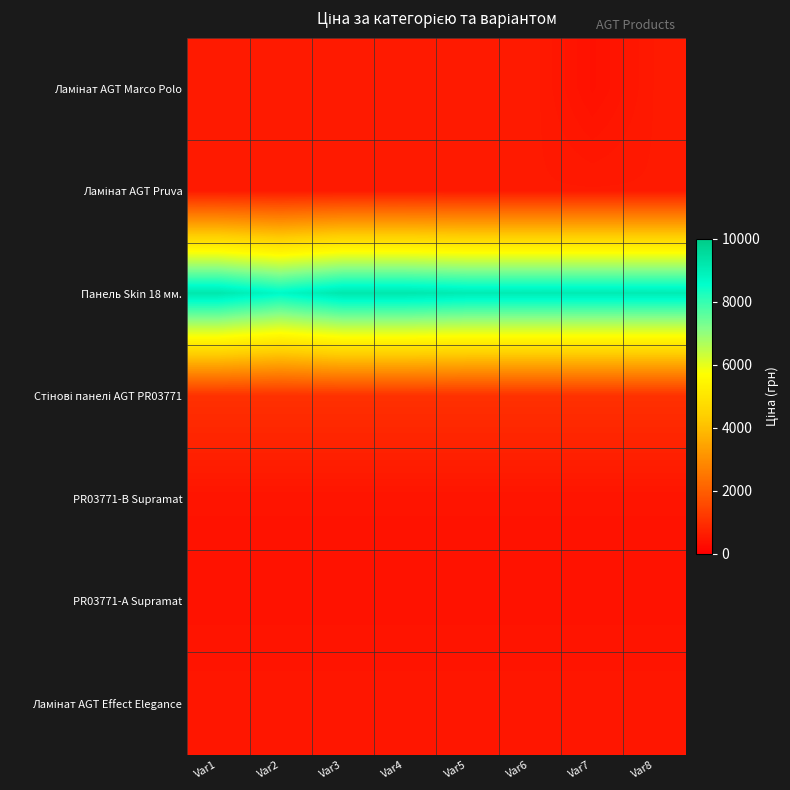

At how many categories does at least one series exceed 4823?

8